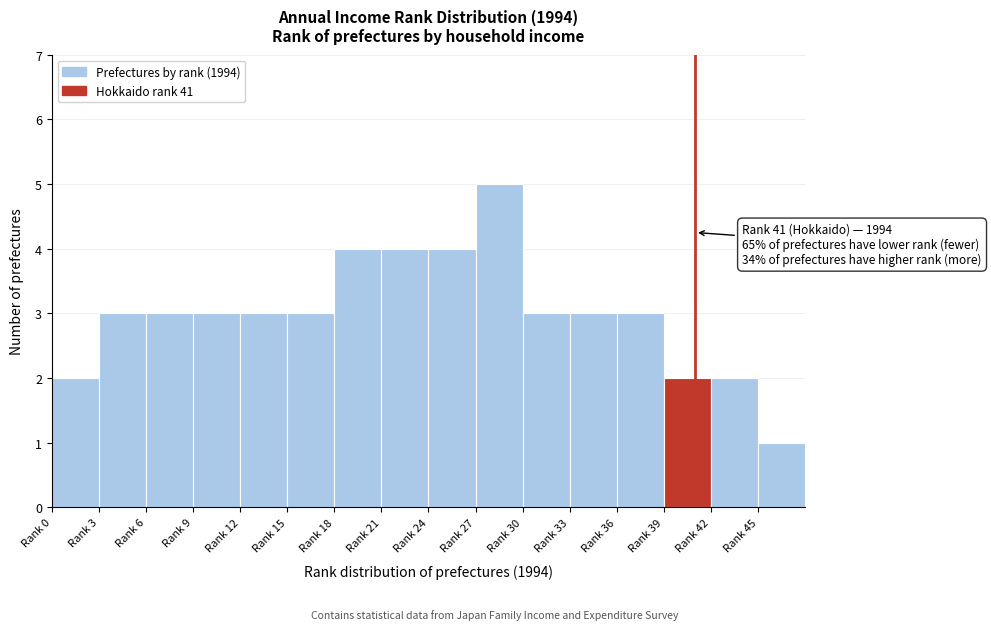

Reading left to right, transcribe all the data shown in this chart.

Rank 0=2	Rank 3=3	Rank 6=3	Rank 9=3	Rank 12=3	Rank 15=3	Rank 18=4	Rank 21=4	Rank 24=4	Rank 27=5	Rank 30=3	Rank 33=3	Rank 36=3	Rank 39=2	Rank 42=2	Rank 45=1